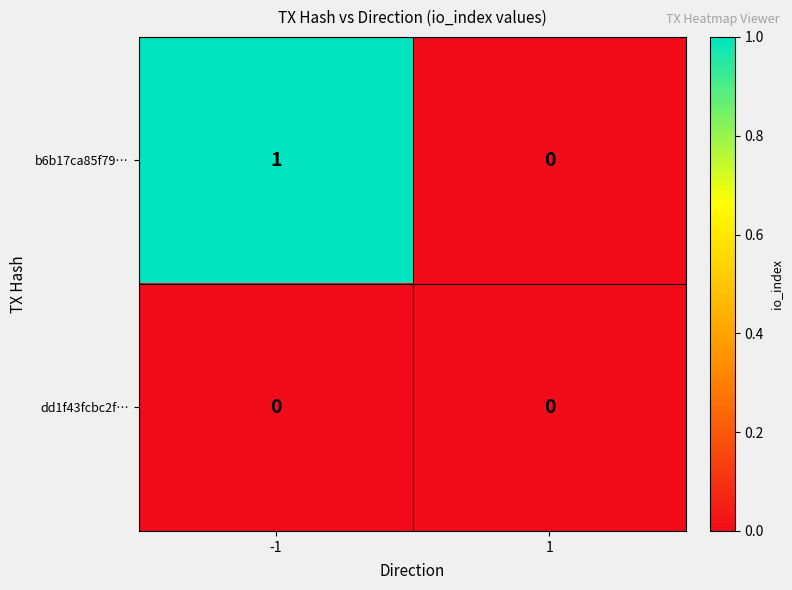

List the series in order of their overall mean, lowest first.

dd1f43fcbc2f…, b6b17ca85f79…